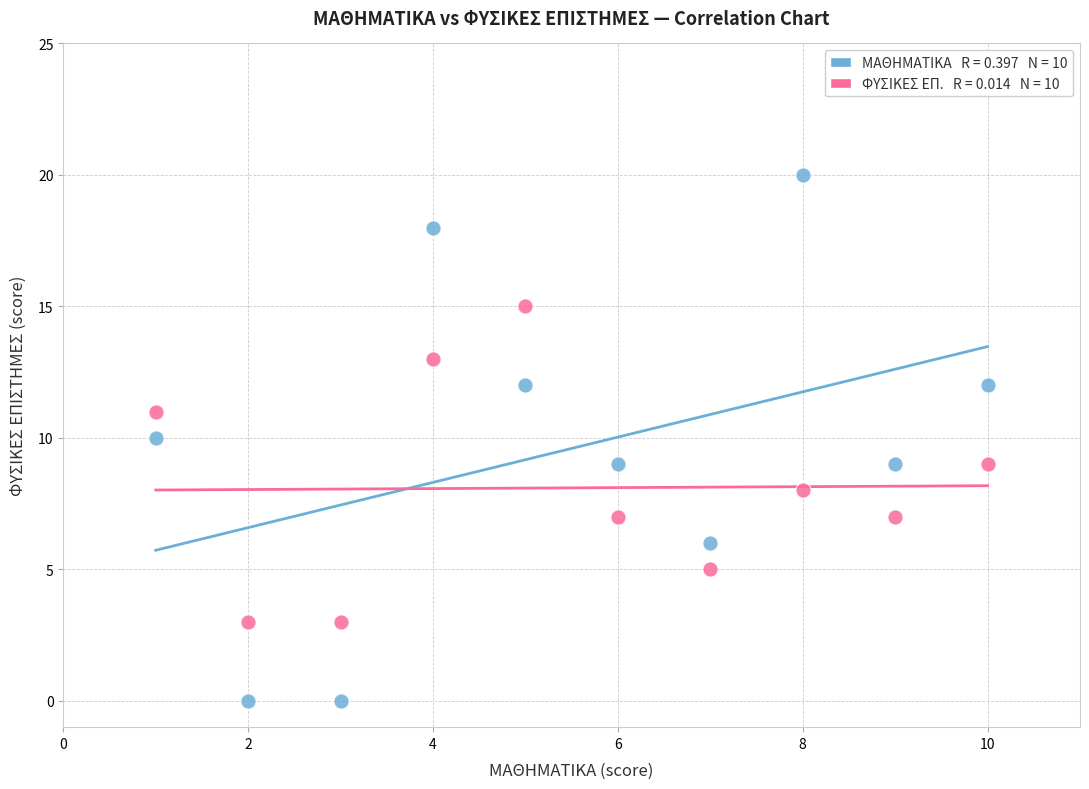

Across all data points, what is the range of Y values (max minus min)?

20